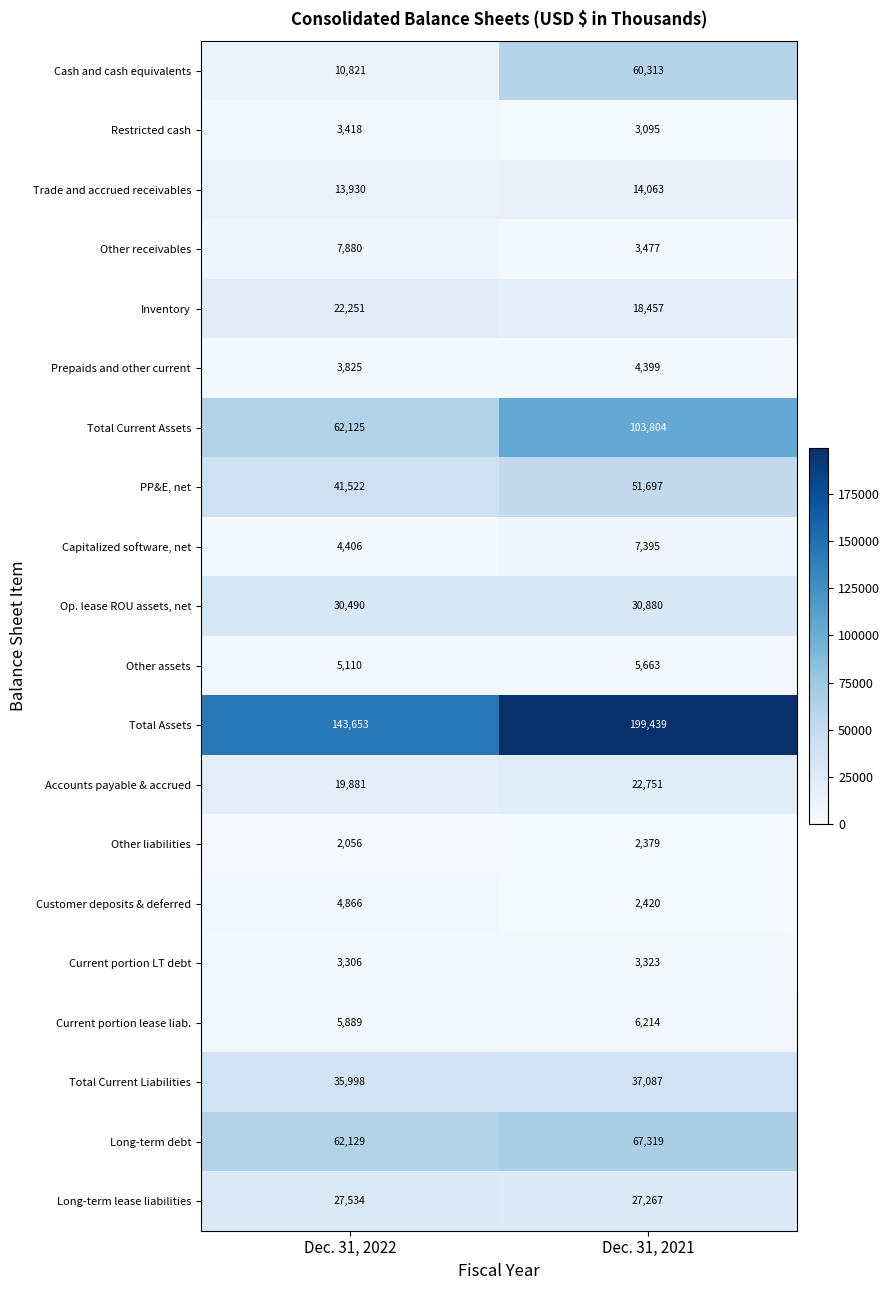

What is the difference between the maximum and minimum values in the Cash and cash equivalents series?

49492